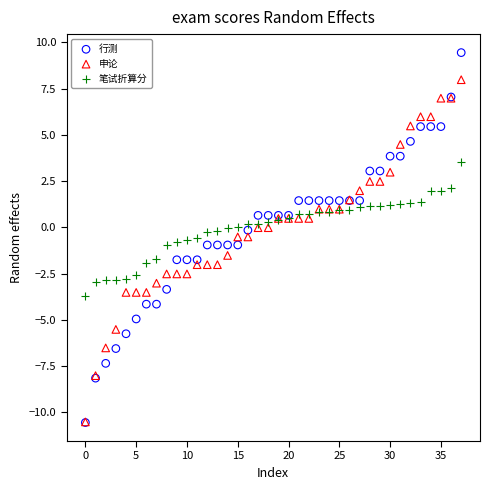

Which series has the largest Y range (max minus min)?

行测